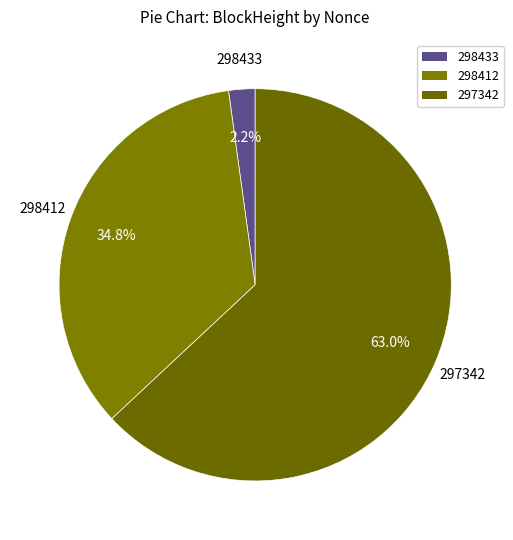

What percentage is NOT represented by 298412?

65.2%